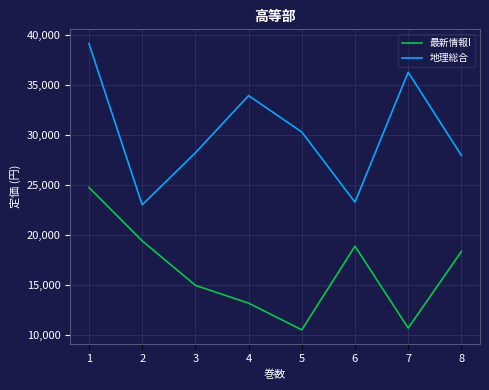

Which series has the largest total across all categories?

地理総合